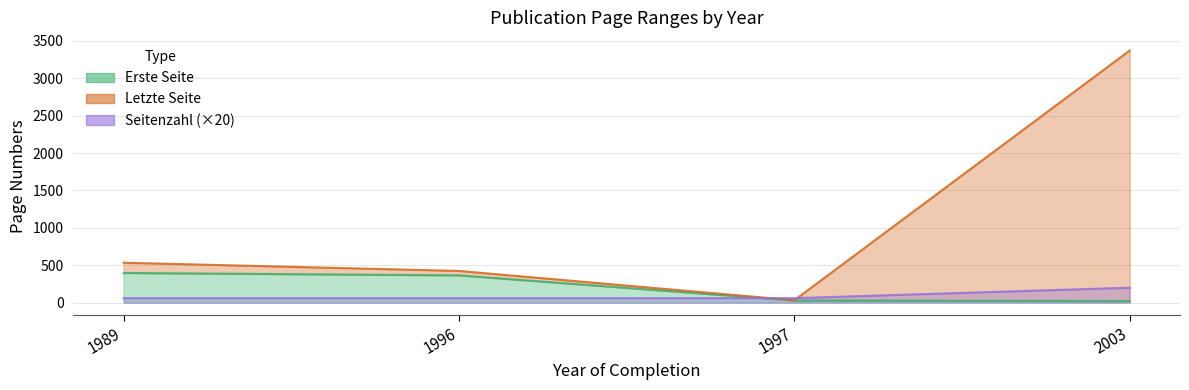

Reading left to right, list all the values displayed in this chart.

Erste Seite: 397	365	29	21
Letzte Seite: 534	424	32	3372
Seitenzahl: 60	60	60	200